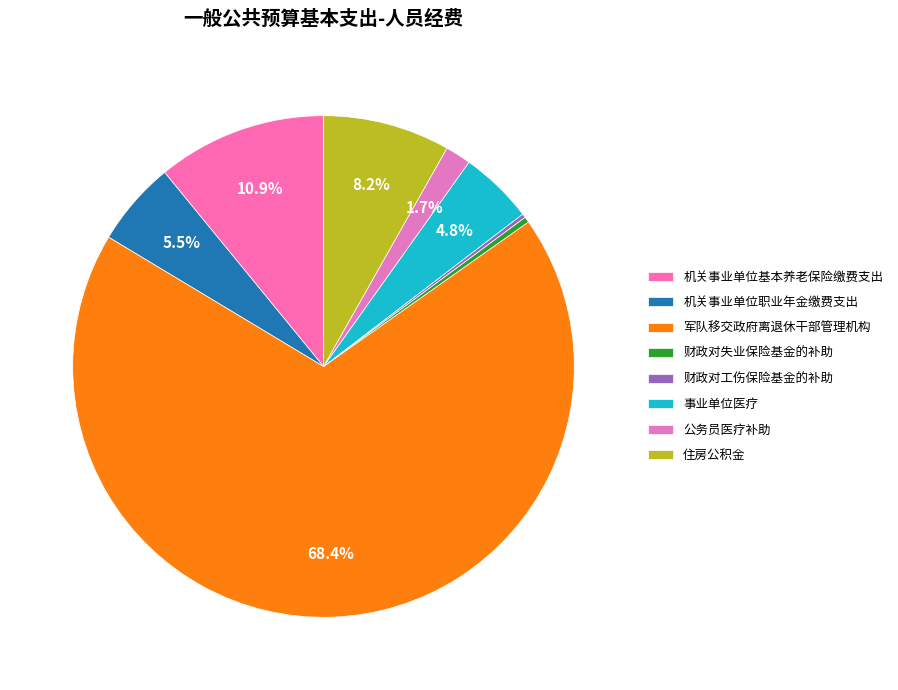

What percentage is the 机关事业单位基本养老保险缴费支出 slice, to the nearest percent?

11%